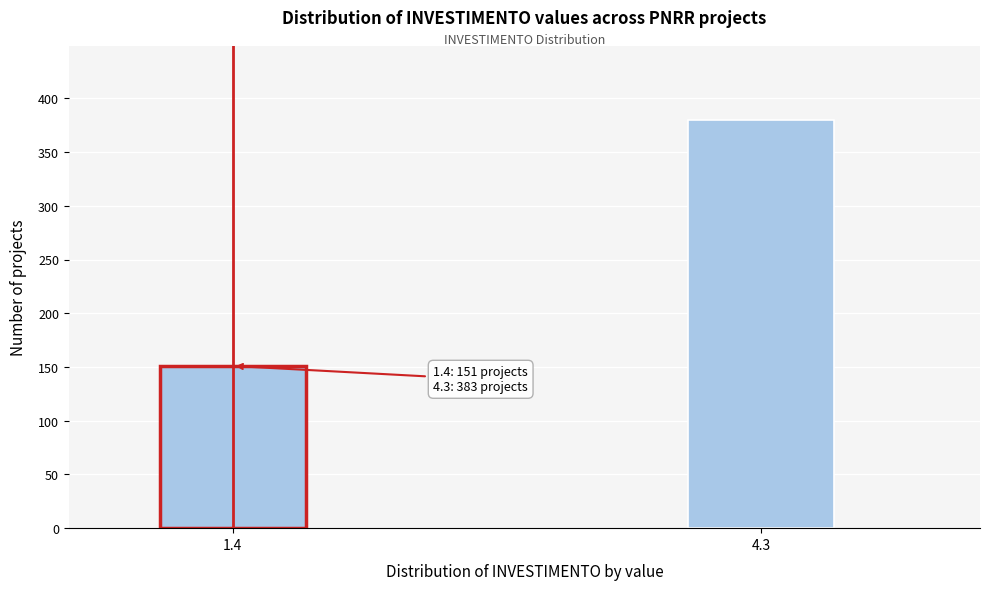

Reading left to right, list all the values displayed in this chart.

151	380